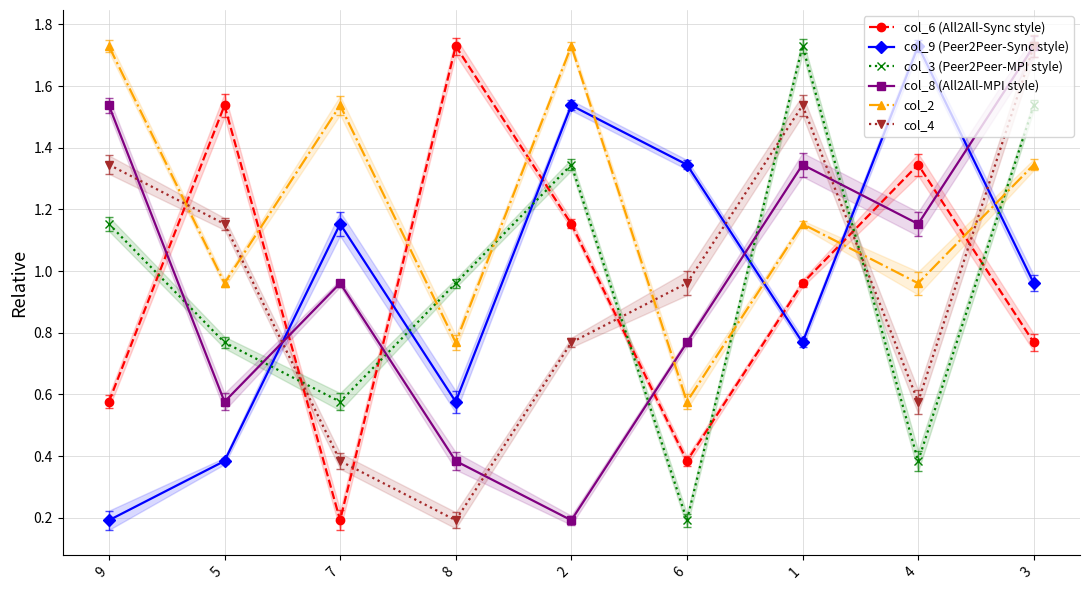

The value of col_6 (All2All-Sync style) at 1 is 1.0. True or false?

True